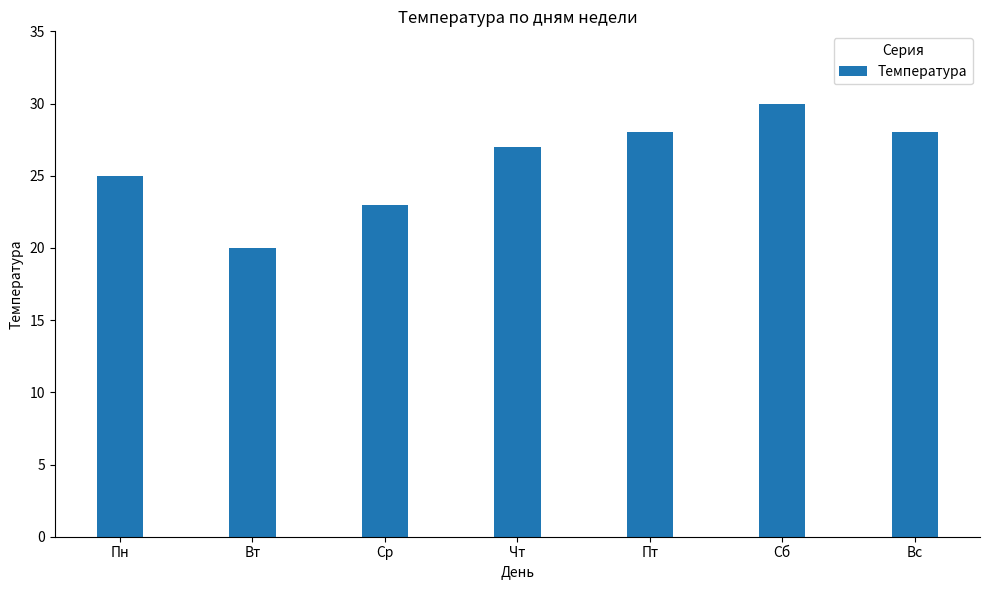

What is the smallest value displayed?

20